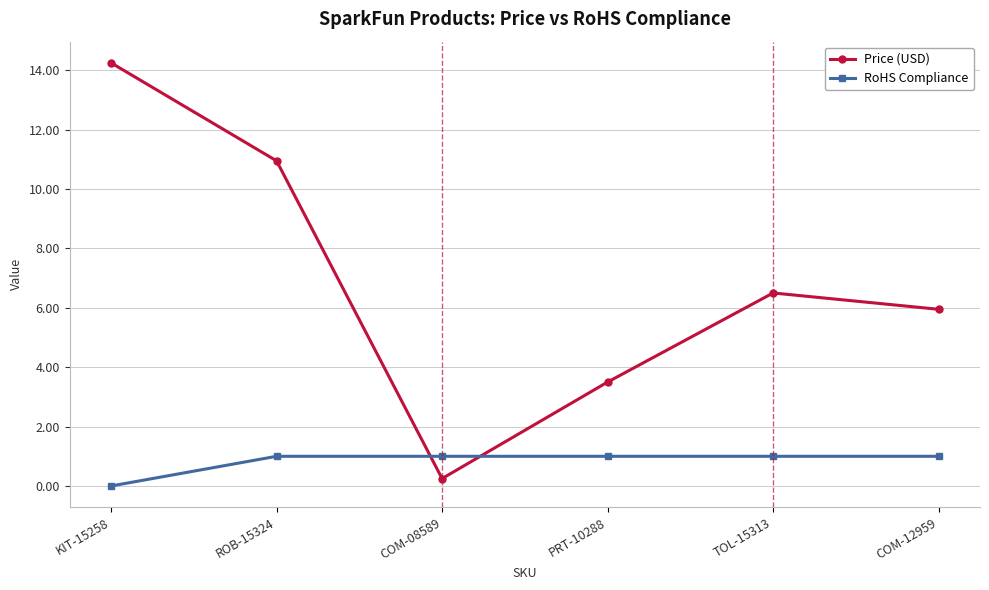

List the labels in order of Price (USD) value, largest first.

KIT-15258, ROB-15324, TOL-15313, COM-12959, PRT-10288, COM-08589